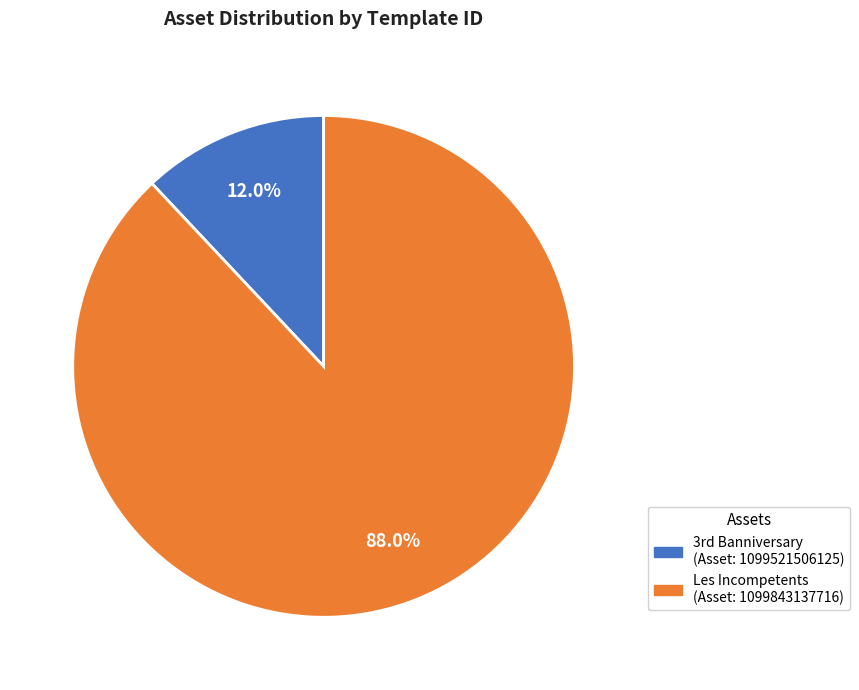

Does any single category account for the majority?

Yes